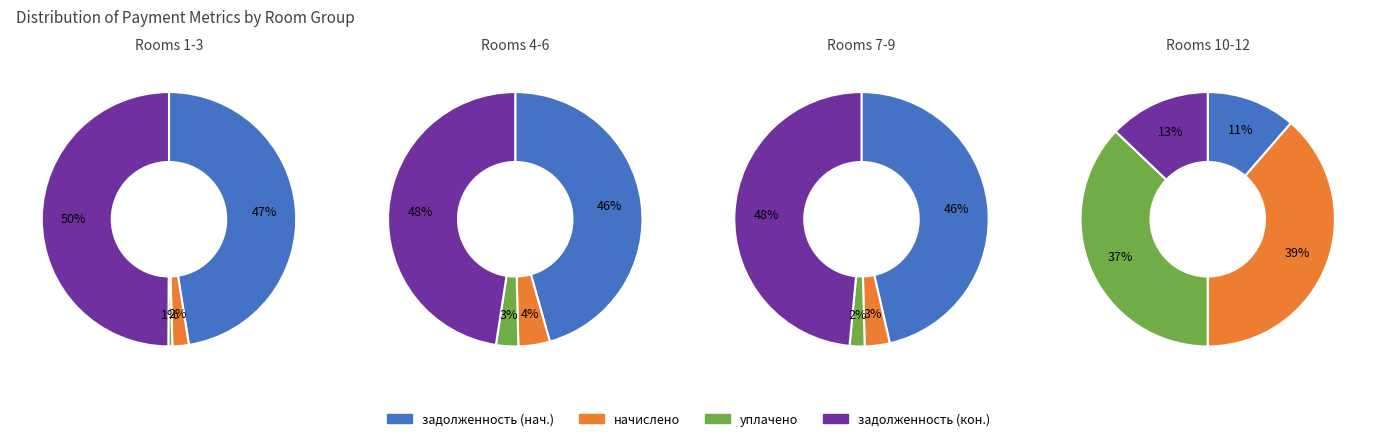

Is 10 the majority of the pie?

No